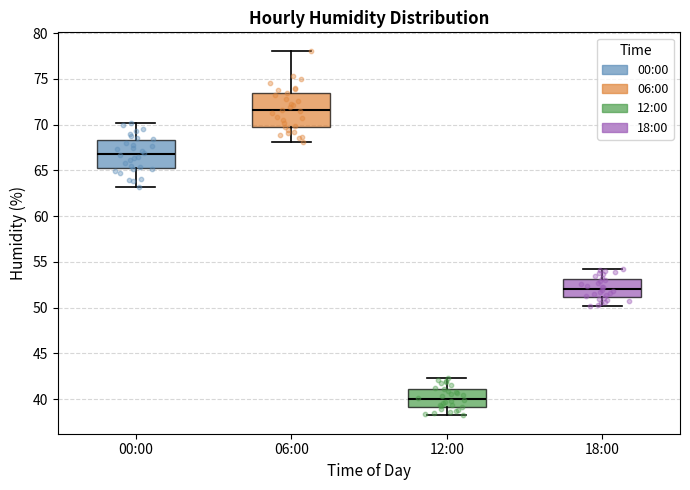

Reading left to right, read every box against the y-axis: the position of its median line, the range the box covers, and the ends of its whiskers. The values are not printed on the chart, so give them approximately, as read against the axis.

00:00: median 67.0, box 65.5 to 68.5, whiskers 63.0 to 70.0
06:00: median 71.5, box 69.5 to 73.5, whiskers 68.0 to 78.0
12:00: median 40.0, box 39.0 to 41.0, whiskers 38.0 to 42.5
18:00: median 52.0, box 51.0 to 53.0, whiskers 50.0 to 54.0